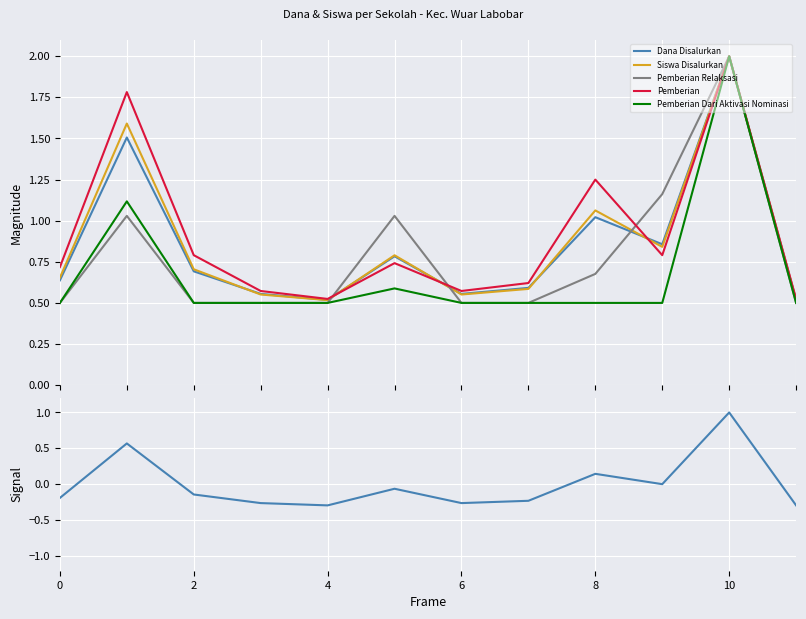

What is the highest value of the Siswa Disalurkan series?

2.0